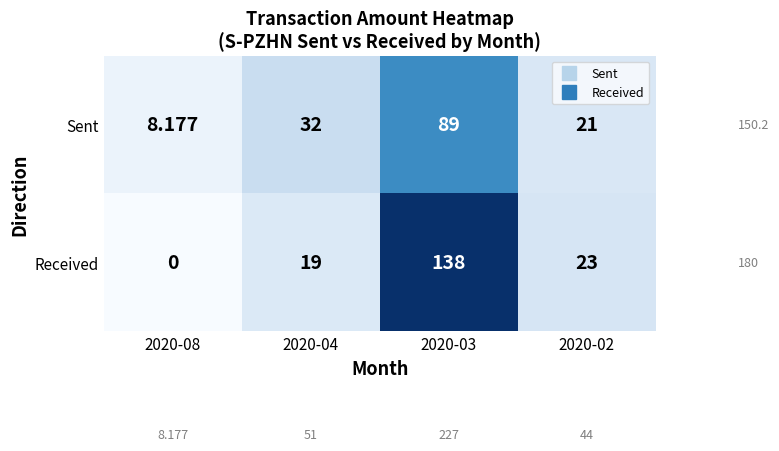

Rank the series by their maximum value, from highest to lowest.

Received, Sent